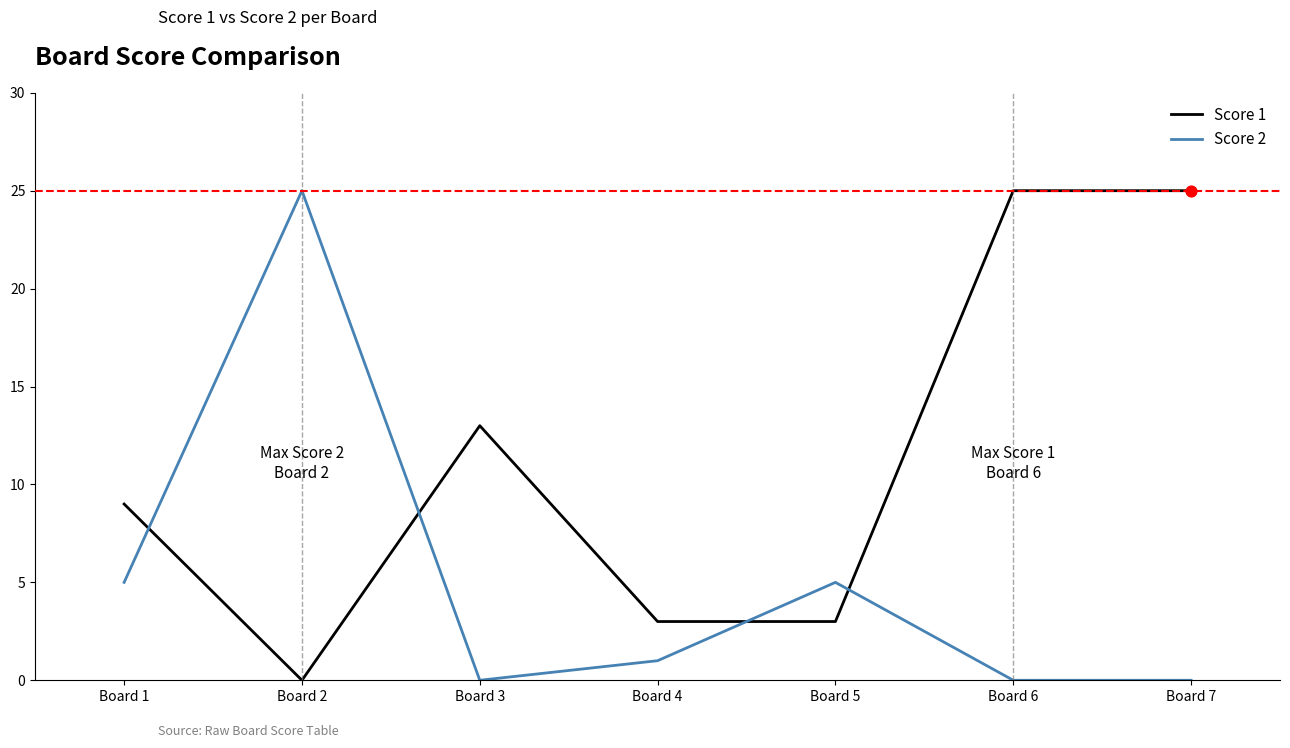

What is the total value across all series at Board 6?

25